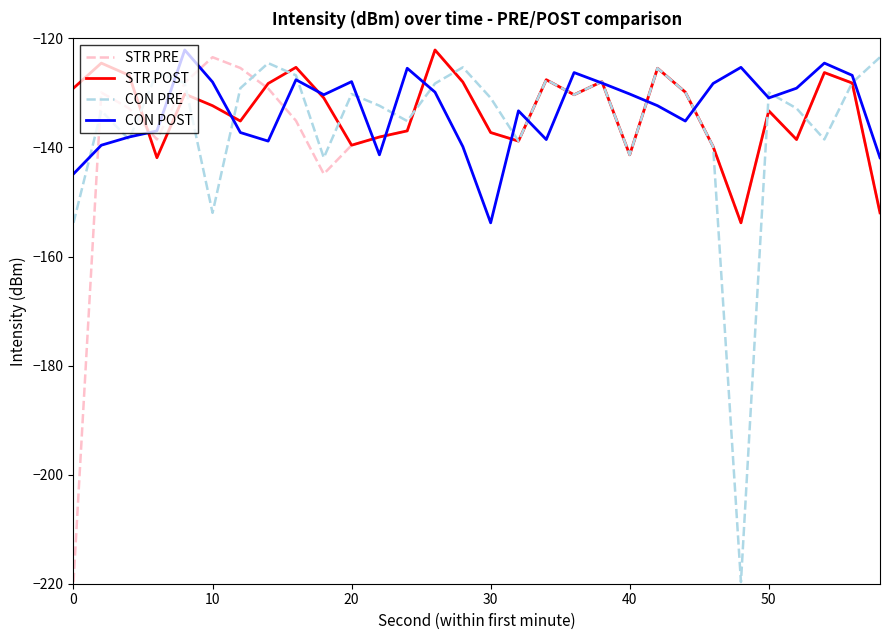

What is the minimum value for CON POST?

-153.8